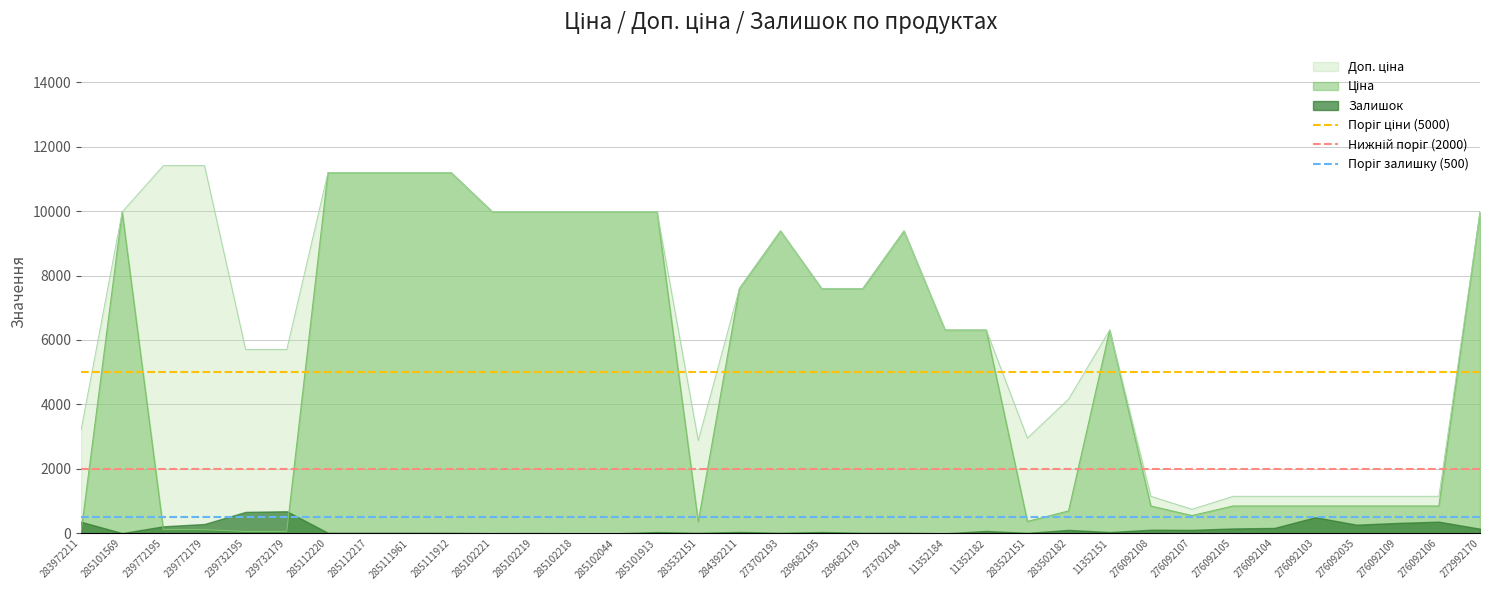

What is the approximate value of Нижній поріг (2000) at 285101569?

2000